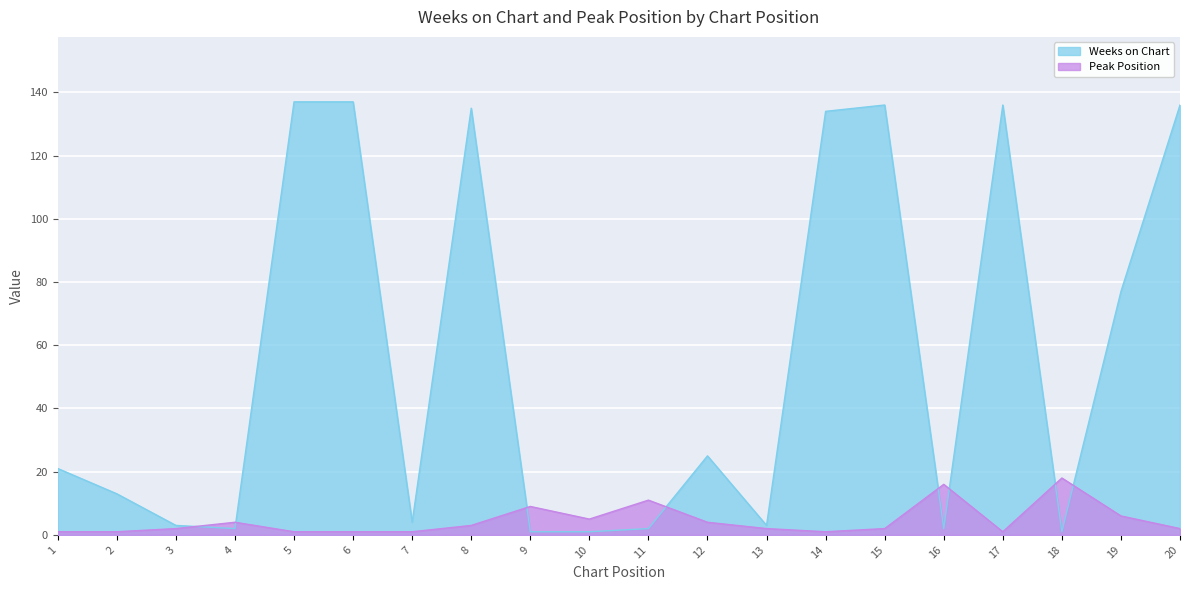

Rank the series by their average value, from lowest to highest.

Peak Position, Weeks on Chart